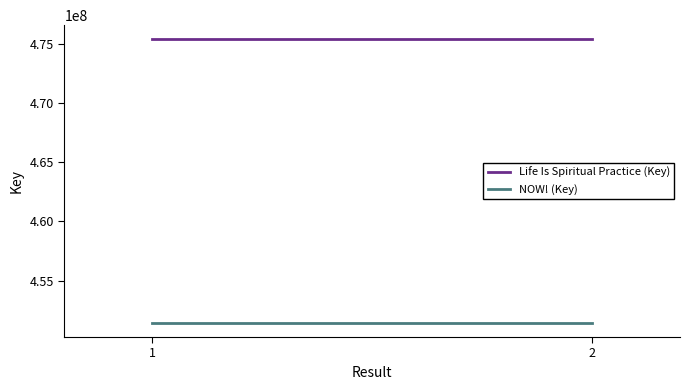

At 2, list the series in order from largest to smallest.

Life Is Spiritual Practice (Key), NOW! (Key)